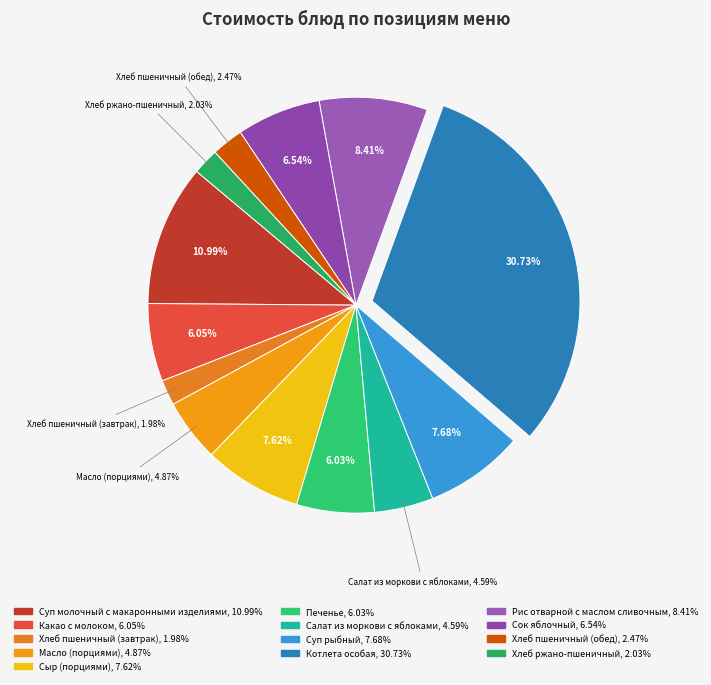

To the nearest percent, what is the difference between the largest and smallest slice percentages?

29%